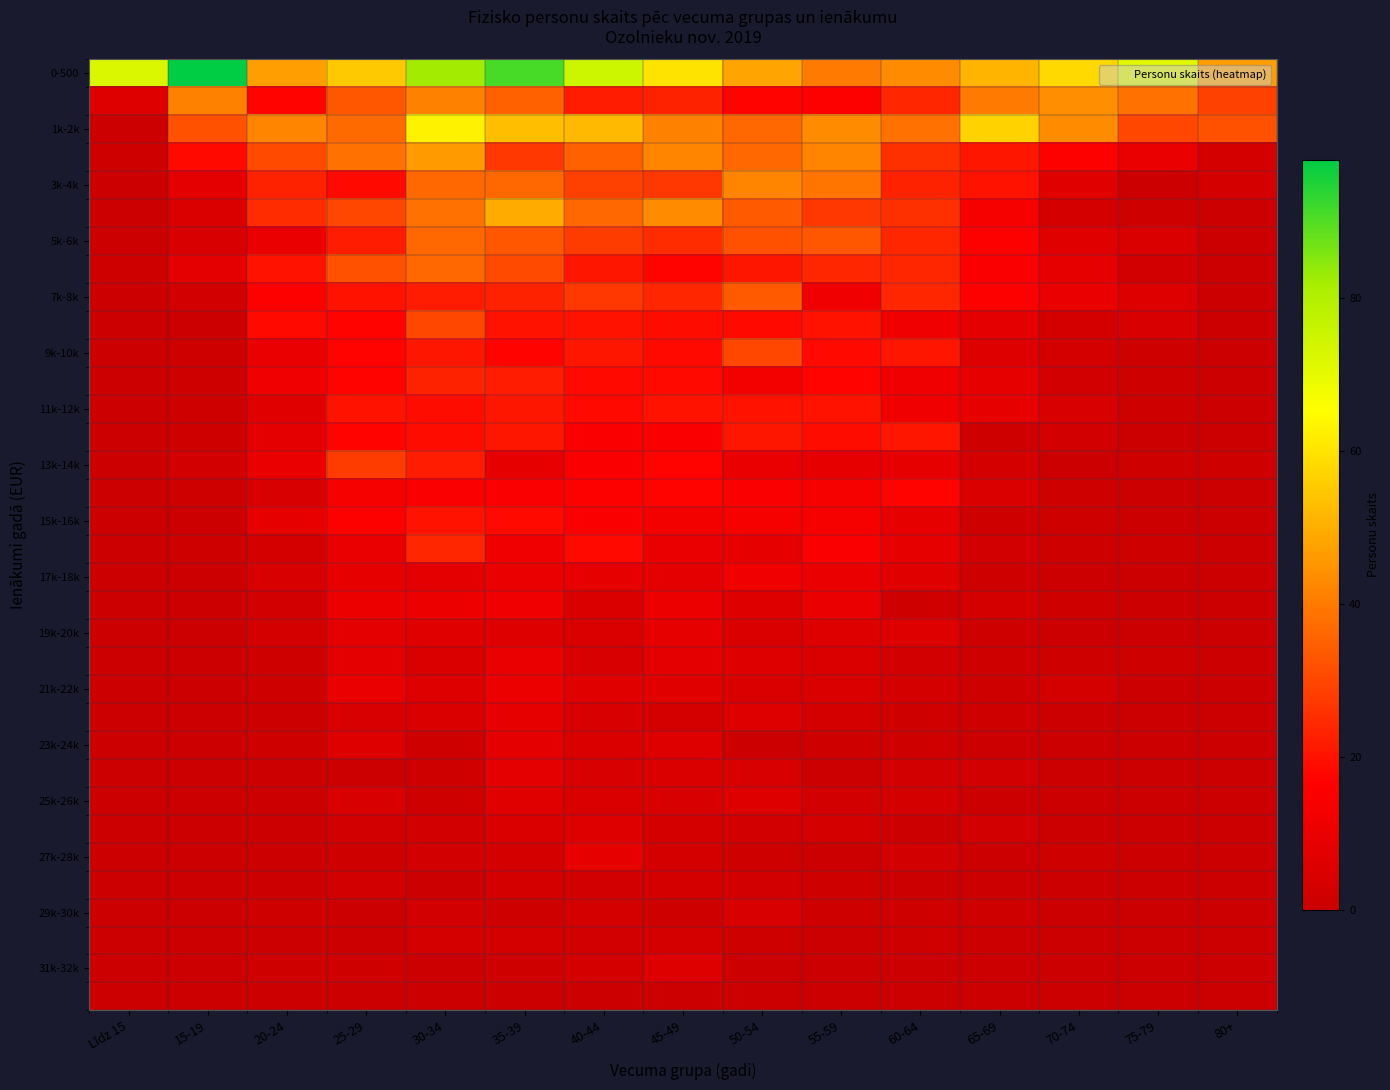

How many data points does each series have?

15